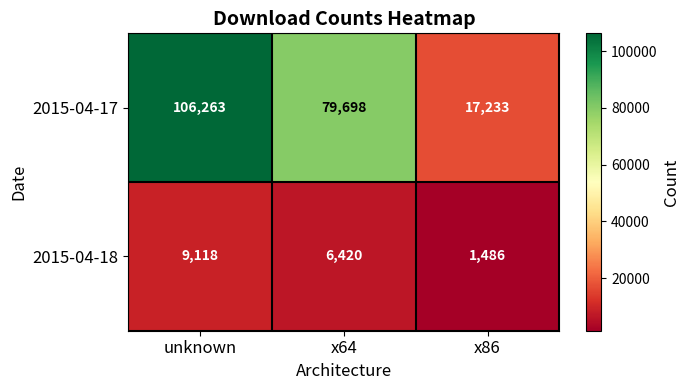

At which label does 2015-04-18 first exceed 6420?

unknown